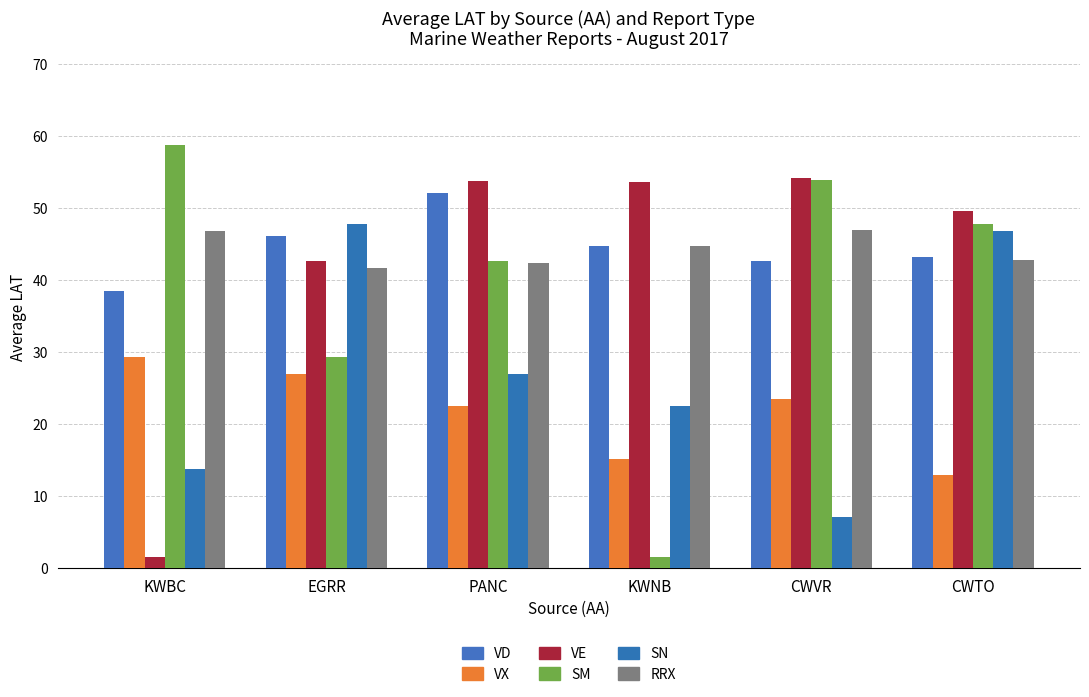

What is the difference between the maximum and minimum values in the VX series?

16.4